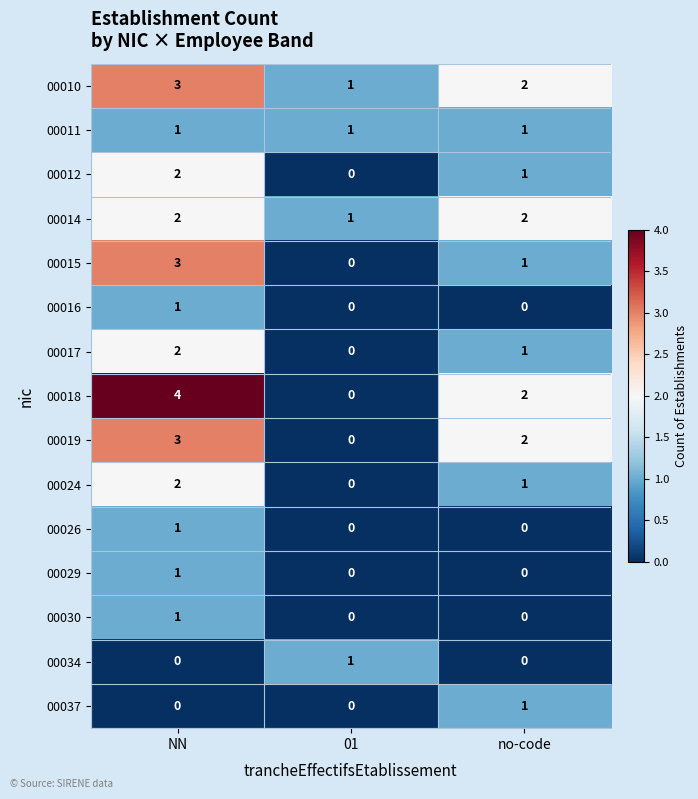

How many categories are shown in the chart?

3